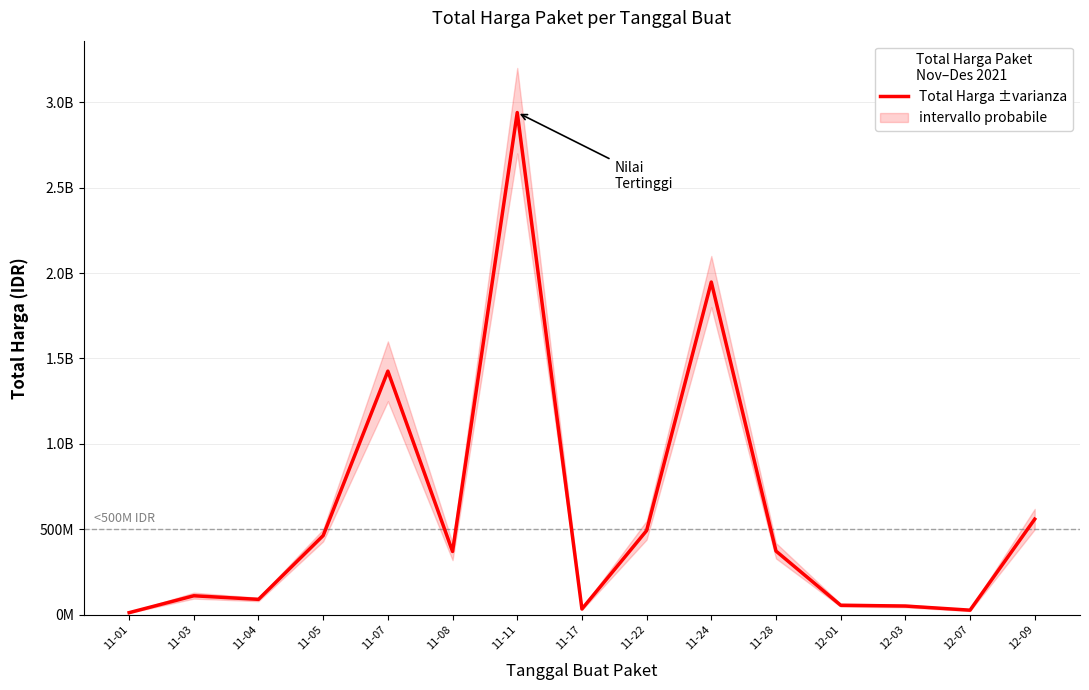

The value at 12-09 is 887970959. True or false?

False